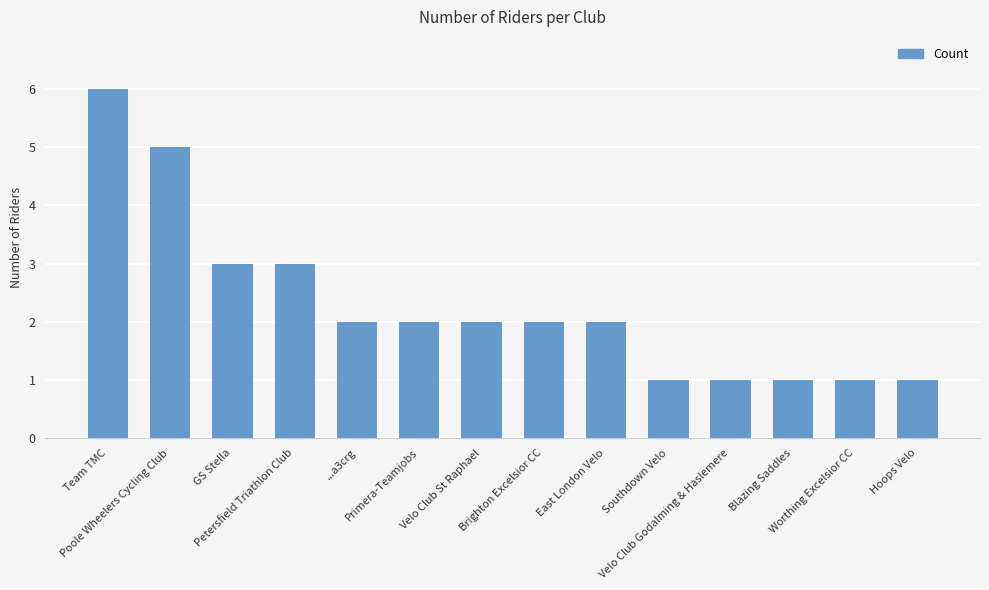

What is the label of the 13th bar from the right?

Poole Wheelers Cycling Club